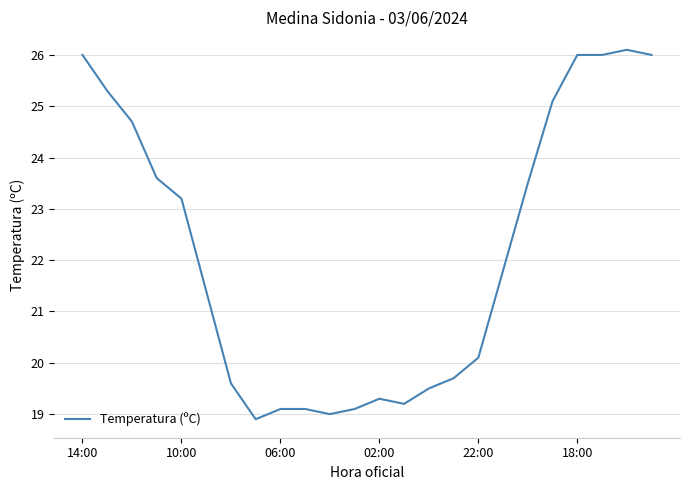

What is the difference between the maximum and minimum values?

7.2